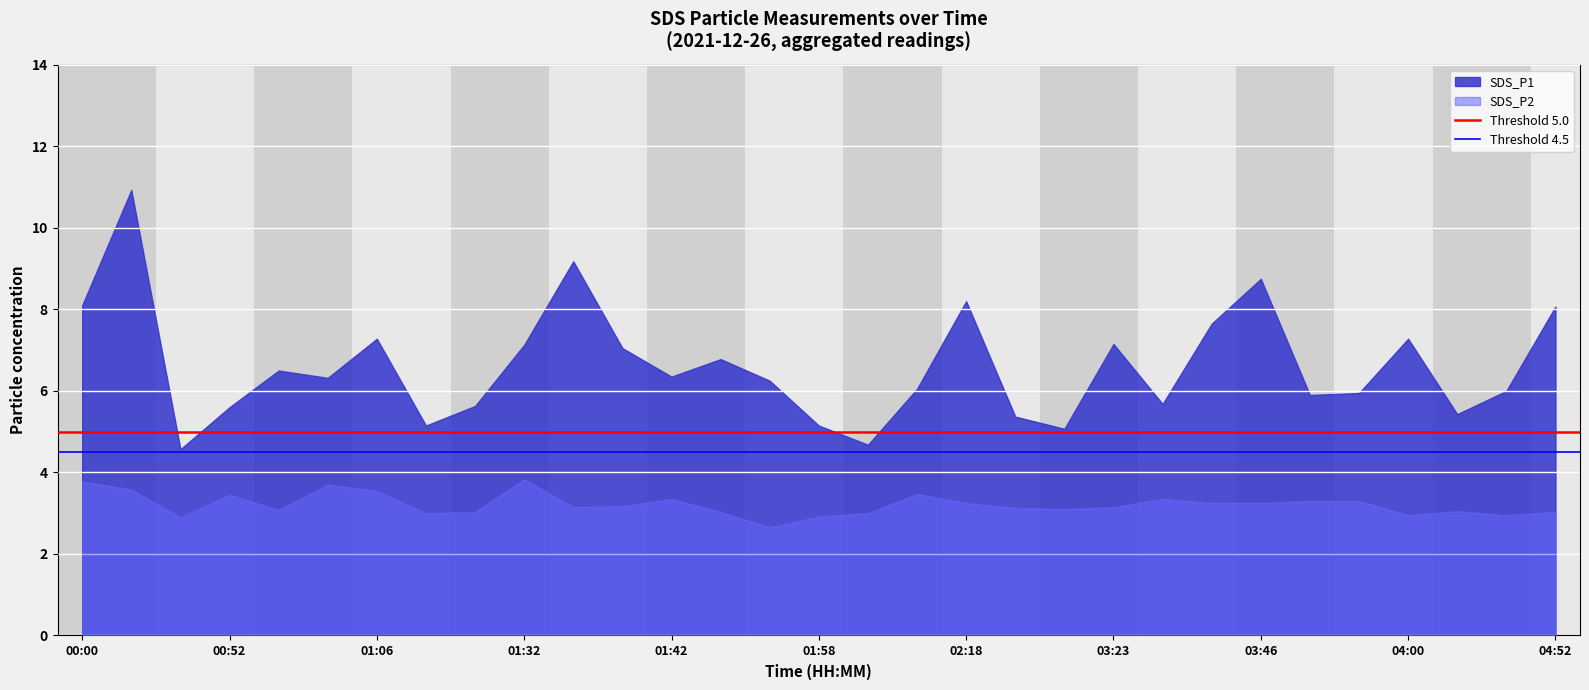

Which series has the largest range (max minus min)?

SDS_P1